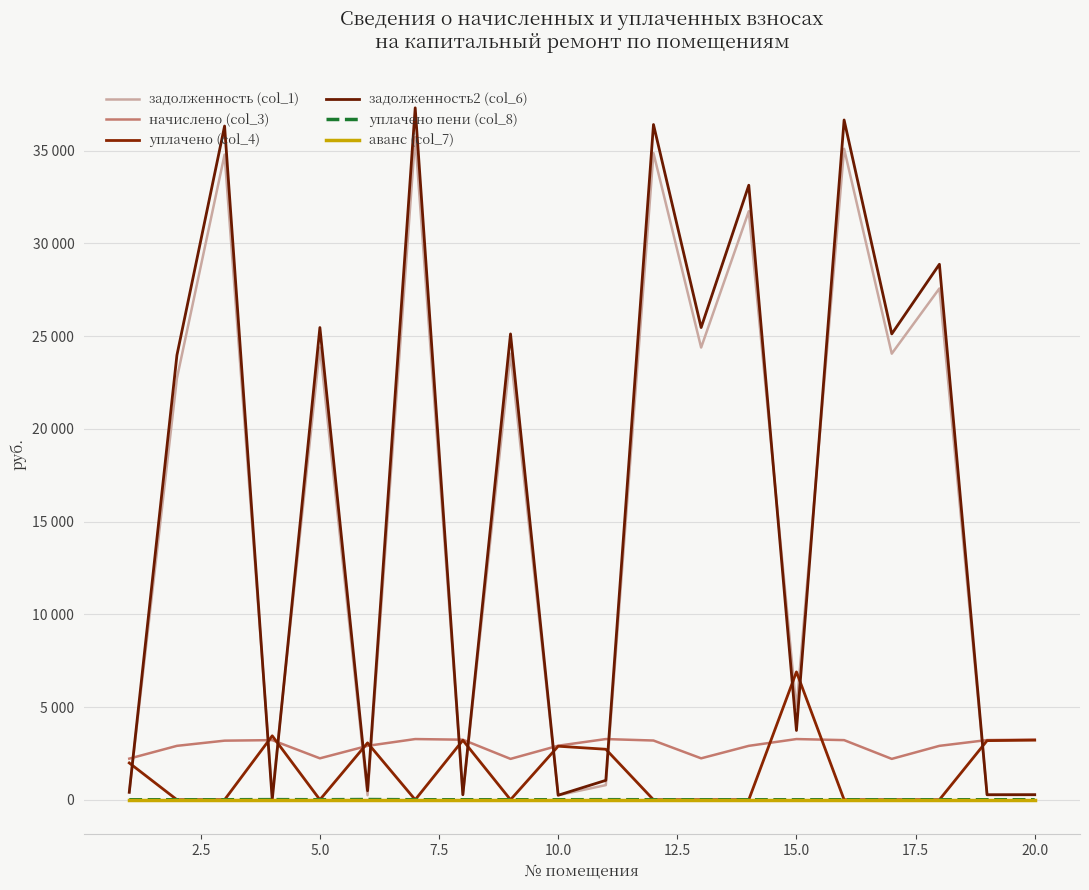

How many interior local peaks does the уплачено (col_4) series have?

5